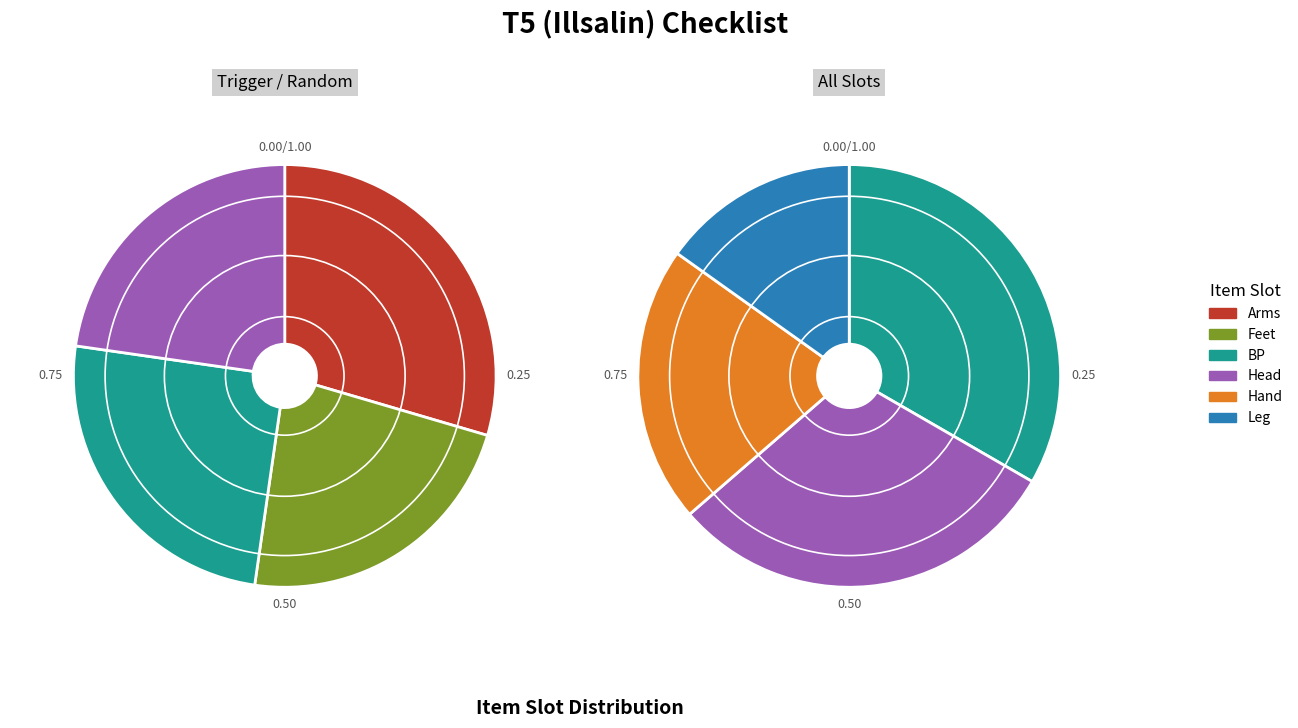

What is the change in value from Feet to Leg?

-5